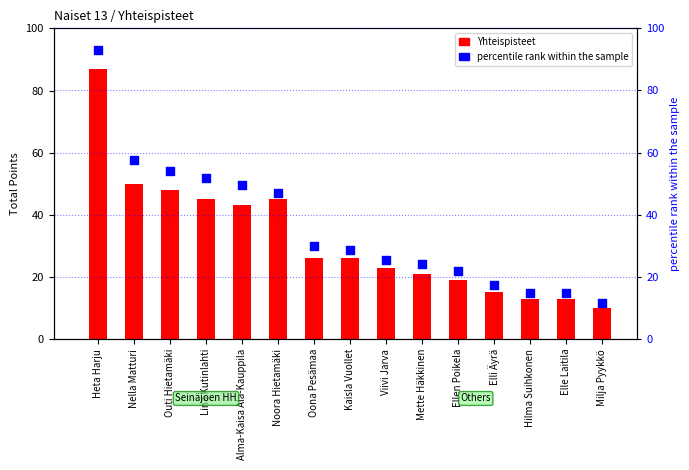

At how many categories does at least one series exceed 27?

8